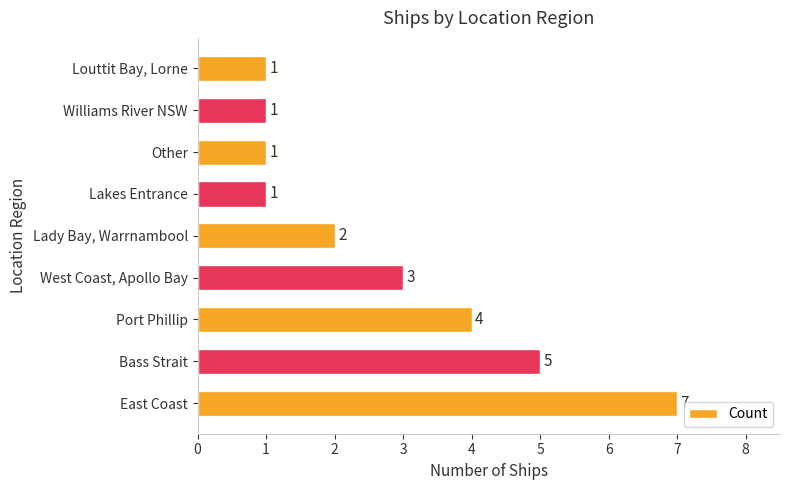

Are the bars grouped side by side (vs. stacked)?

No